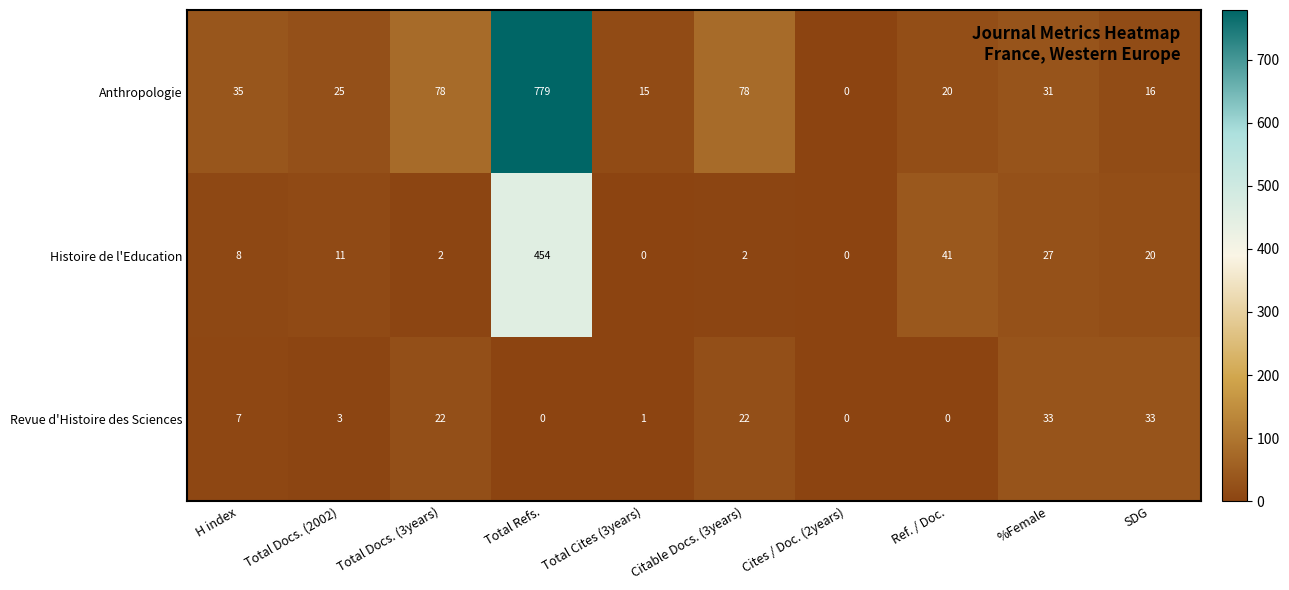

Which series has the largest total across all categories?

Anthropologie